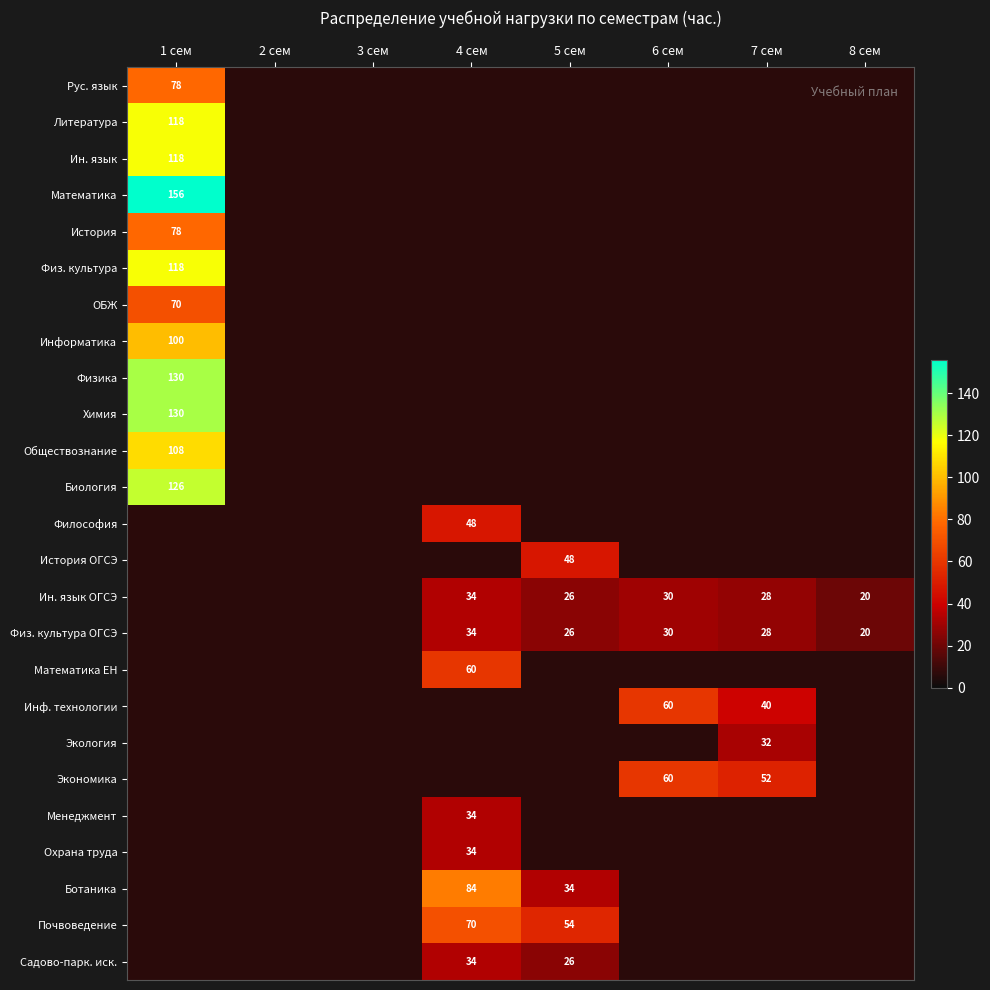

What is the minimum value shown in the chart?

20.0